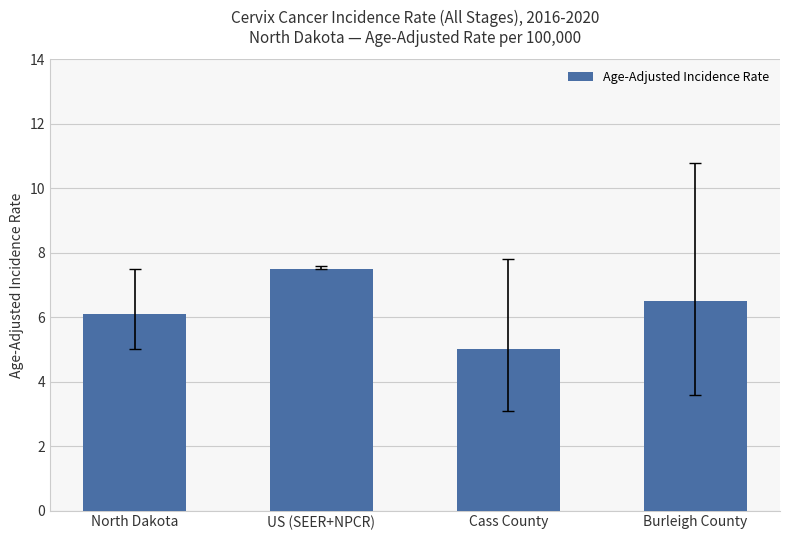

Reading left to right, list all the values displayed in this chart.

6.1	7.5	5.0	6.5